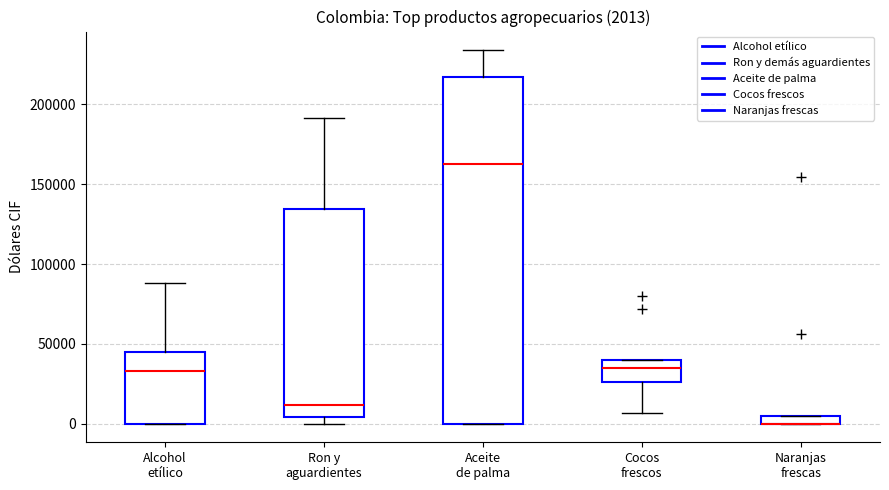

Comparing the boxes themselves (not the whiskers), which one is the tallest?

Aceite de palma